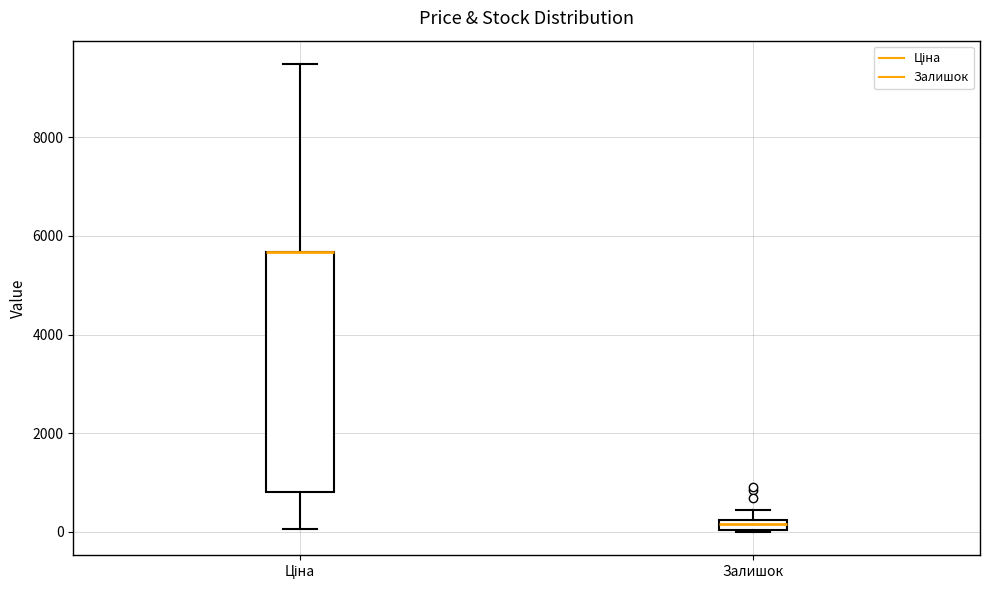

Where does the lower whisker of the box for Ціна end on the y-axis? The values are not printed on the chart, so give them approximately, as read against the axis.

0